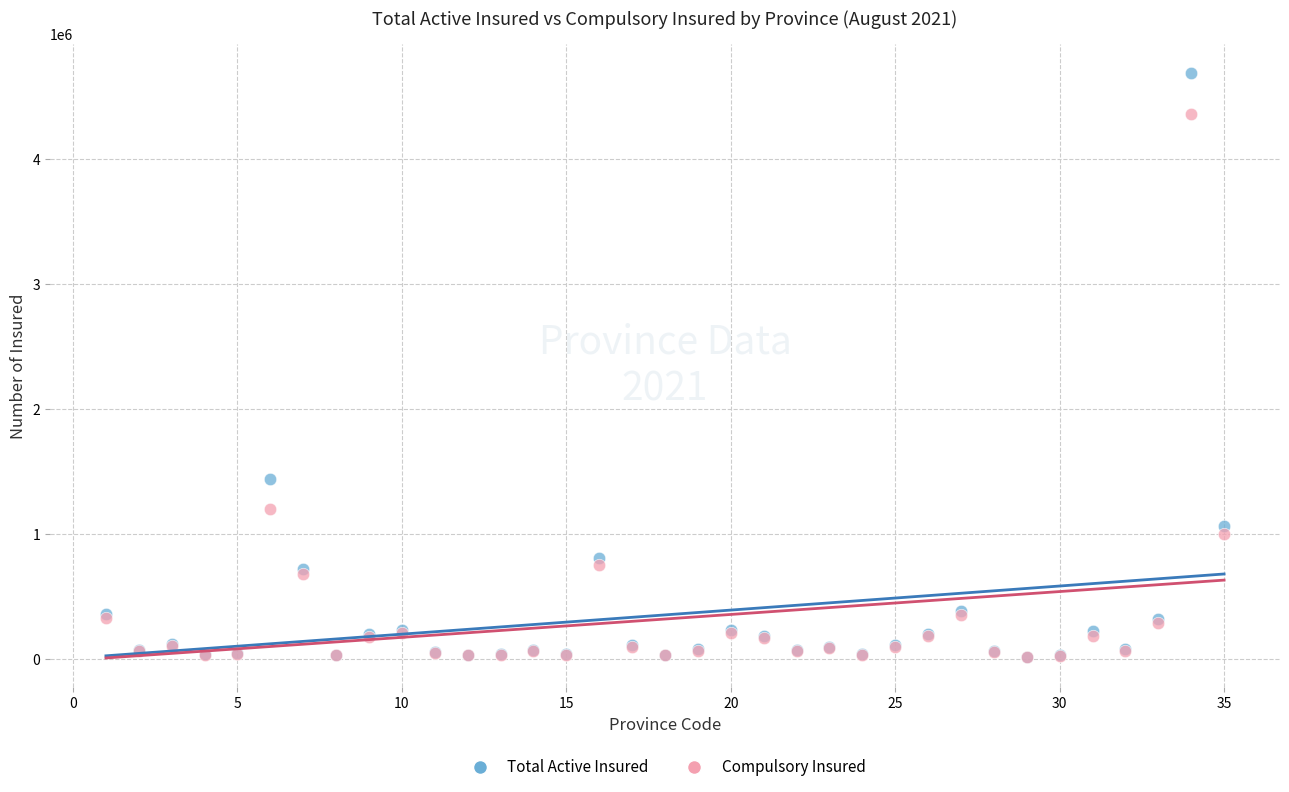

In the Total Active Insured series, what Y value is closest to 2356555?

1445053